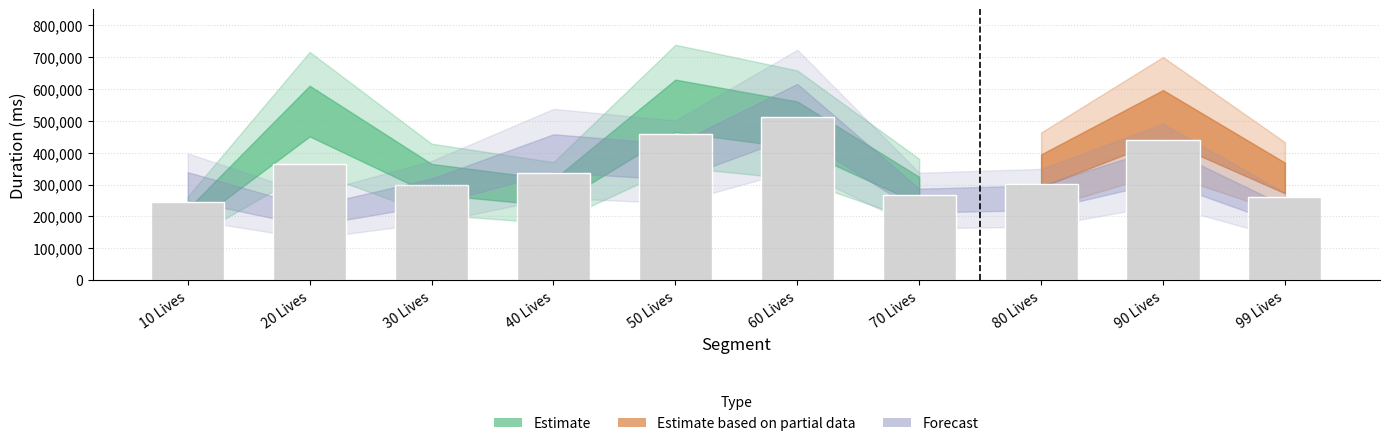

How many bars are there in total?

10